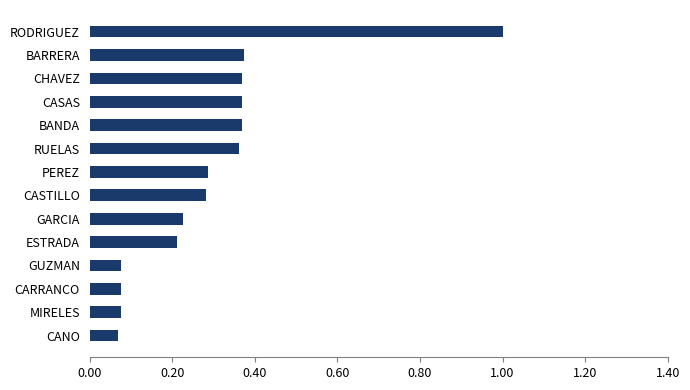

What is the greatest value displayed?

1.0